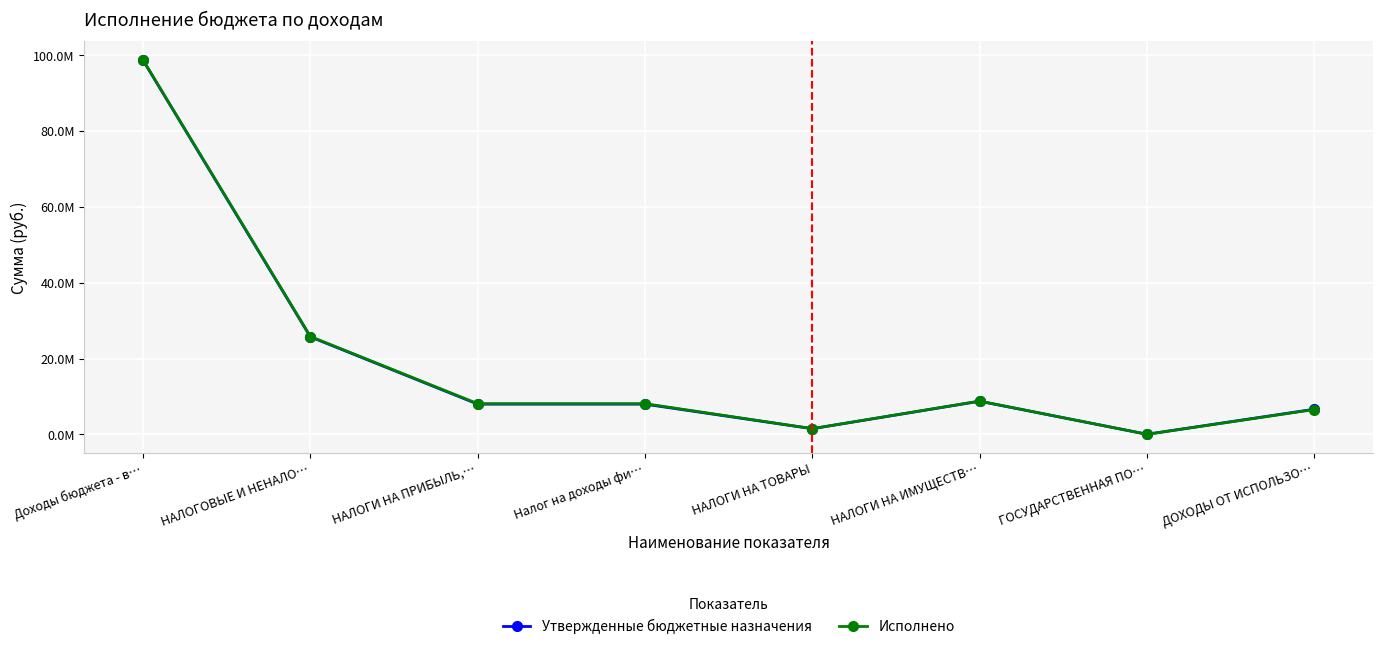

Where does the Исполнено series first go above 8120793?

Доходы бюджета - в…